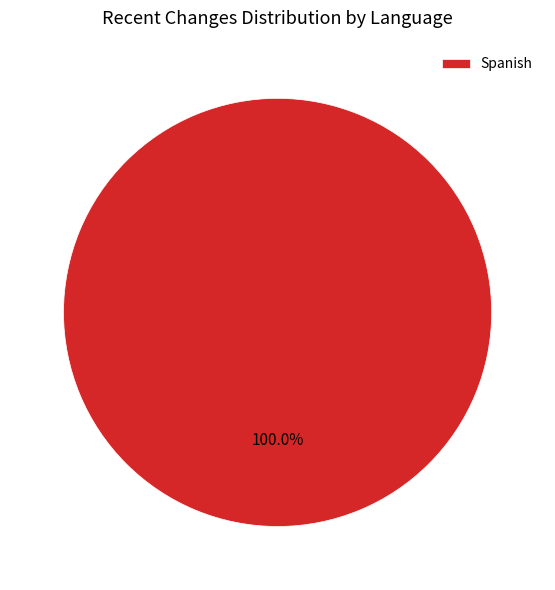

Rank the categories by value from highest to lowest.

Spanish